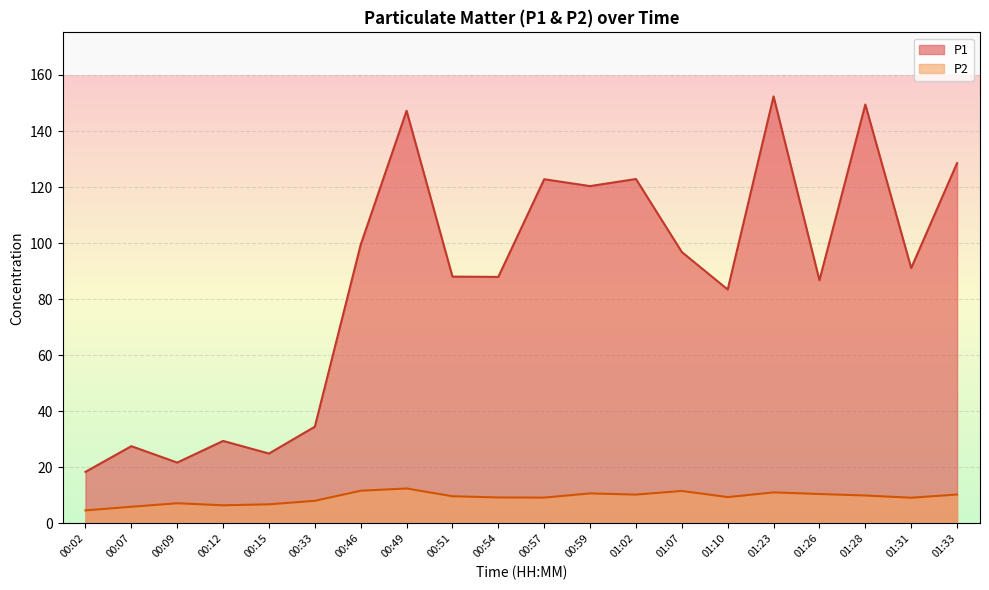

Is the value of P2 at 00:46 greater than the value of P1 at 01:26?

No